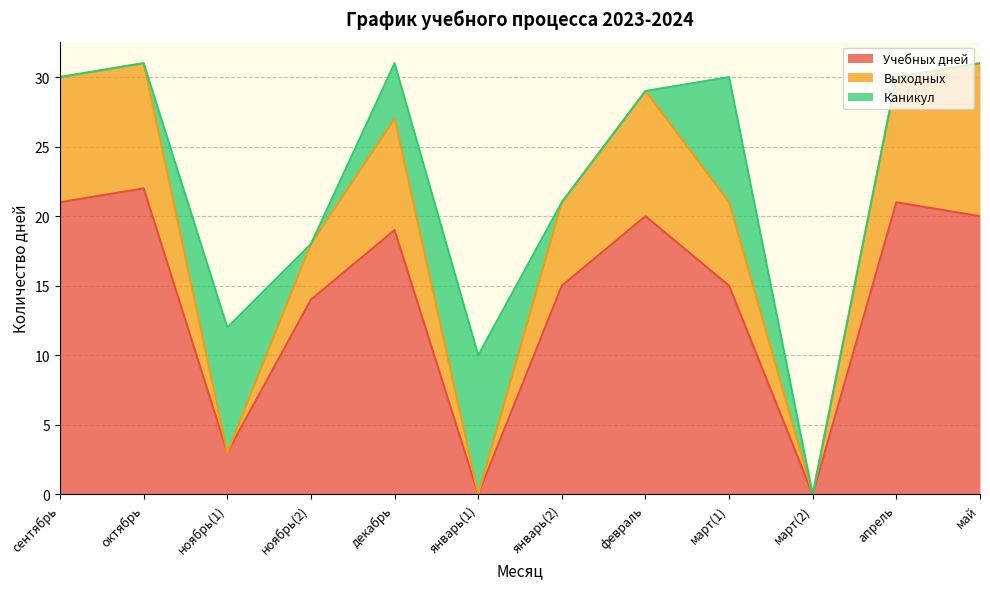

How many positive values does the Учебных дней series have?

10